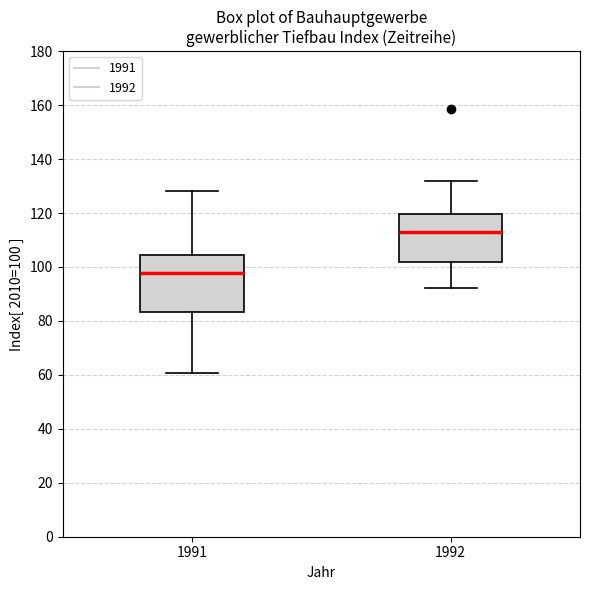

Reading left to right, read every box against the y-axis: the position of its median line, the range the box covers, and the ends of its whiskers. The values are not printed on the chart, so give them approximately, as read against the axis.

1991: median 98, box 84 to 104, whiskers 60 to 128
1992: median 114, box 102 to 120, whiskers 92 to 132